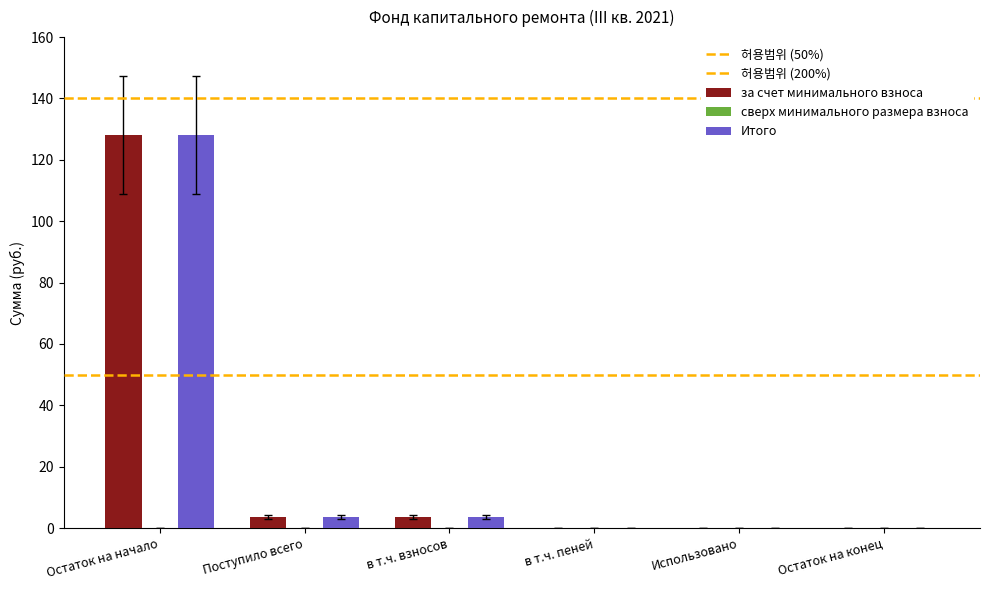

What is the difference between the за счет минимального взноса values at Остаток на начало and Поступило всего?

124.5